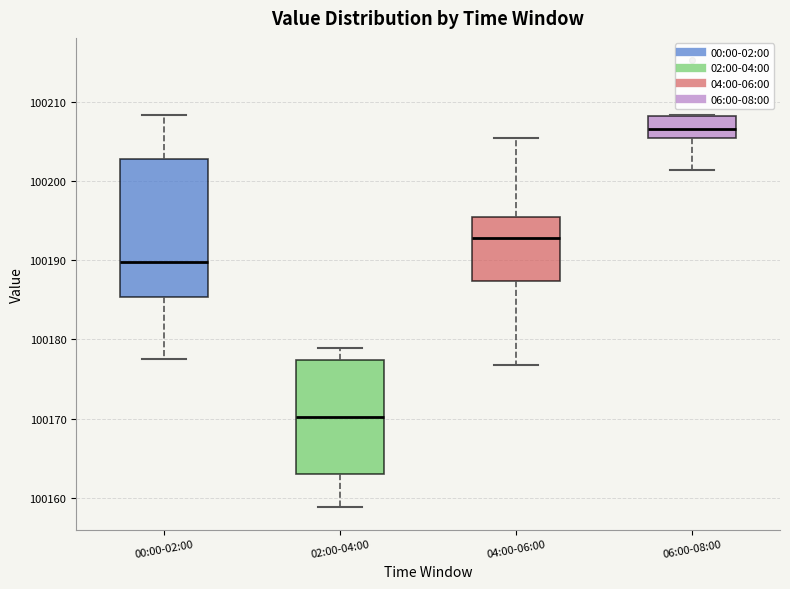

Where is the lower edge of the box for 02:00-04:00 on the y-axis? The values are not printed on the chart, so give them approximately, as read against the axis.

100163